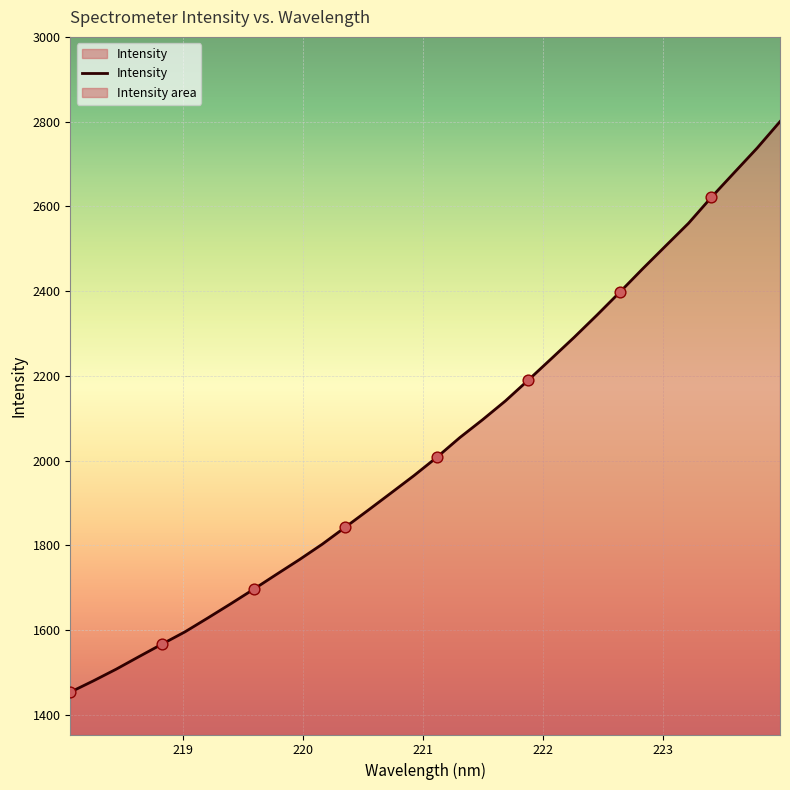

What is the change in value from 219.0156 to 221.4993?

+501.0